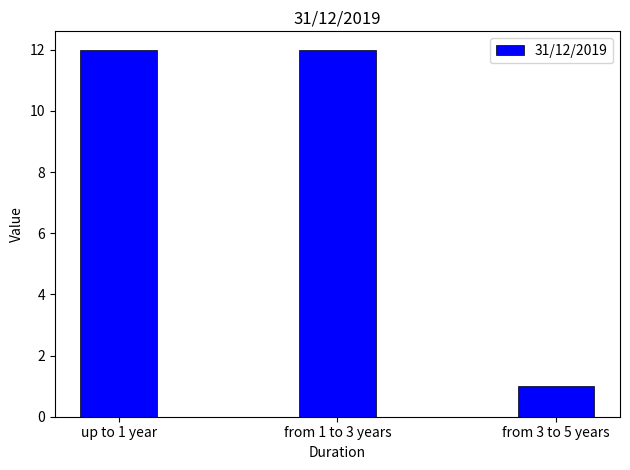

True or false: the data shows 3 at from 1 to 3 years.

False